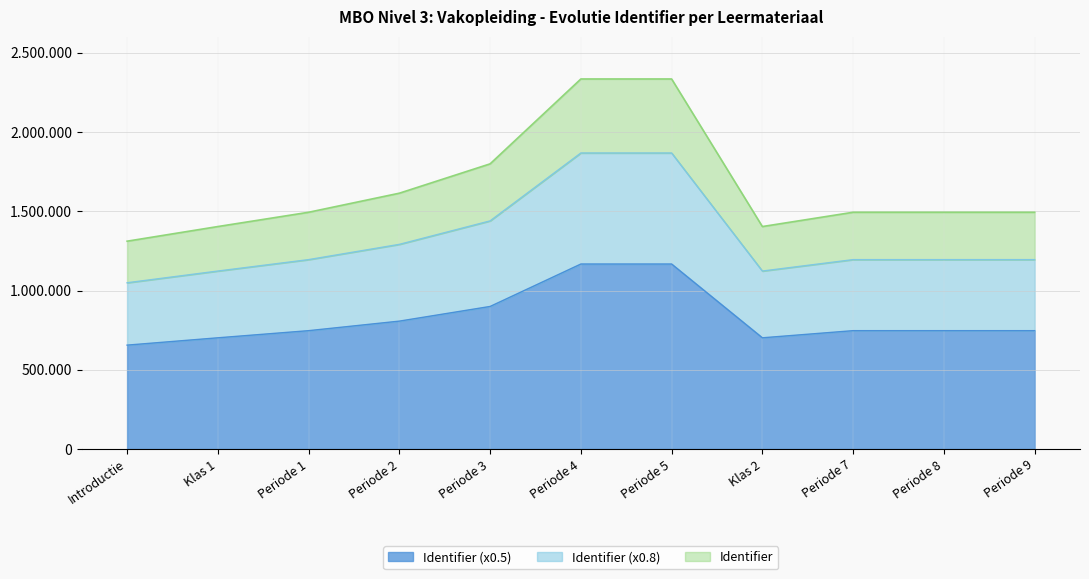

What is the greatest value displayed?

2334238